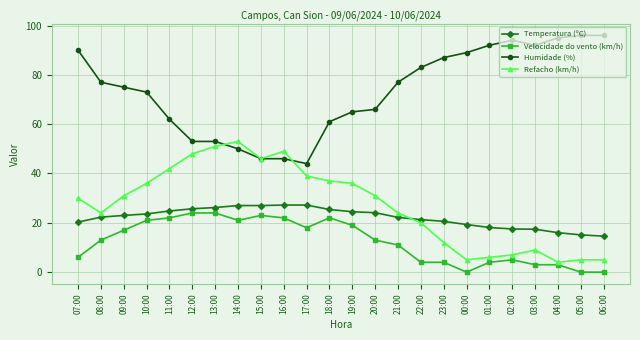

Which series changed the most between 20:00 and 02:00?

Humidade (%)